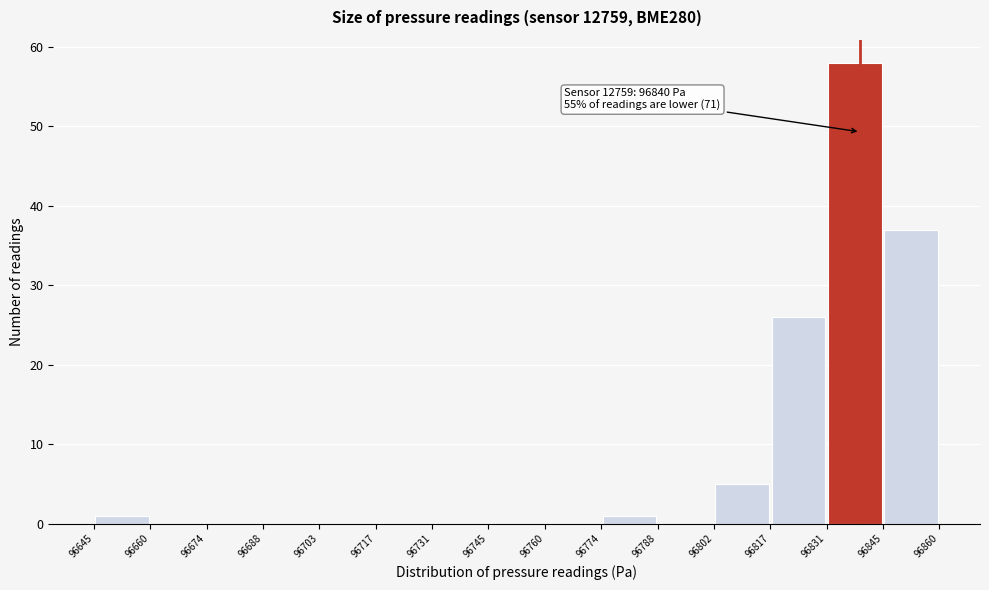

Which range on the x-axis has the tallest bar?

96831 to 96845